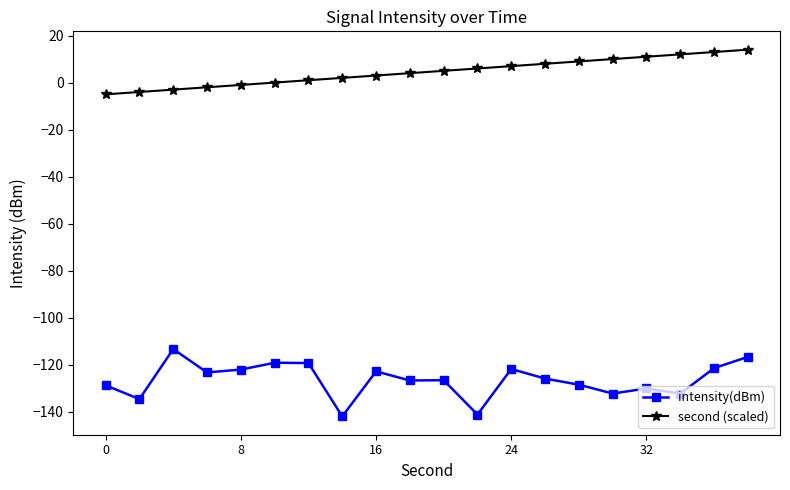

List the series in order of their peak value, highest first.

second (scaled), intensity(dBm)